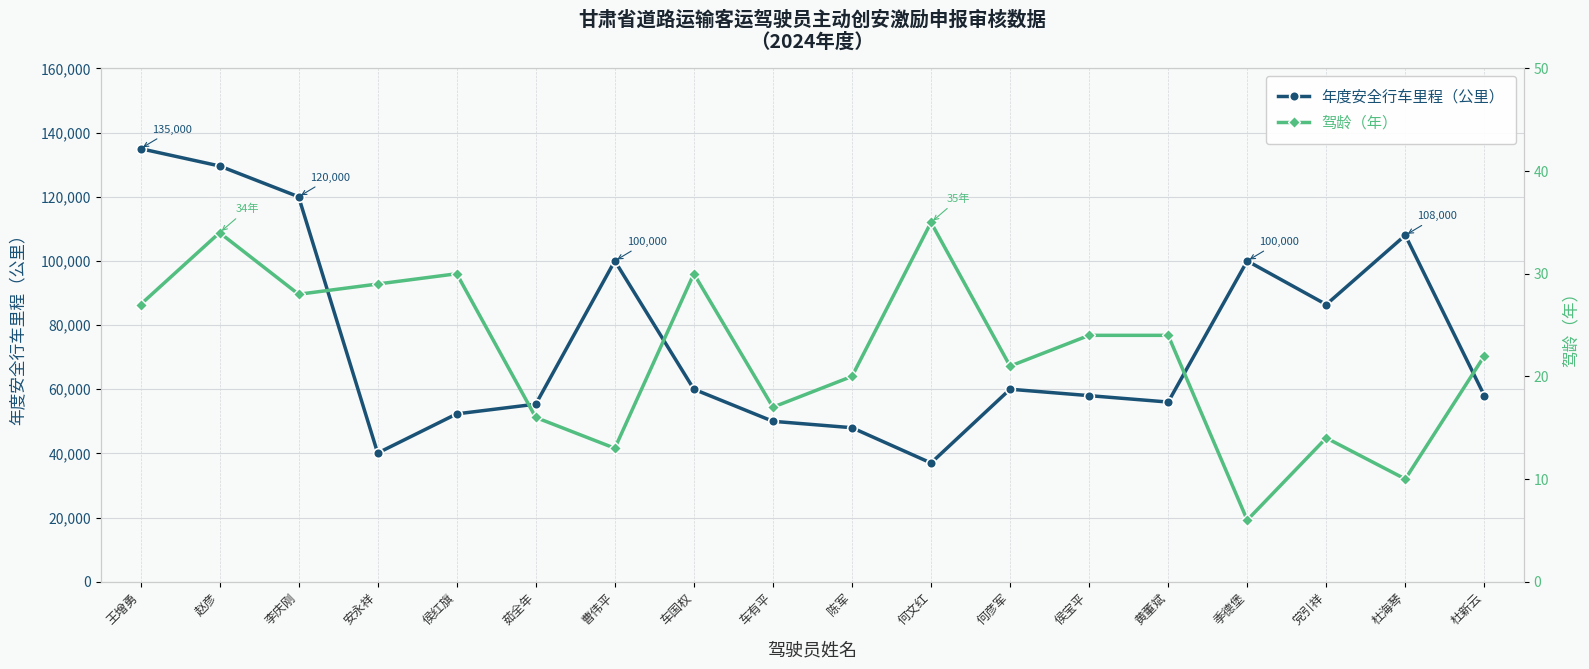

At which category does the chart reach its minimum across all series?

季德堡